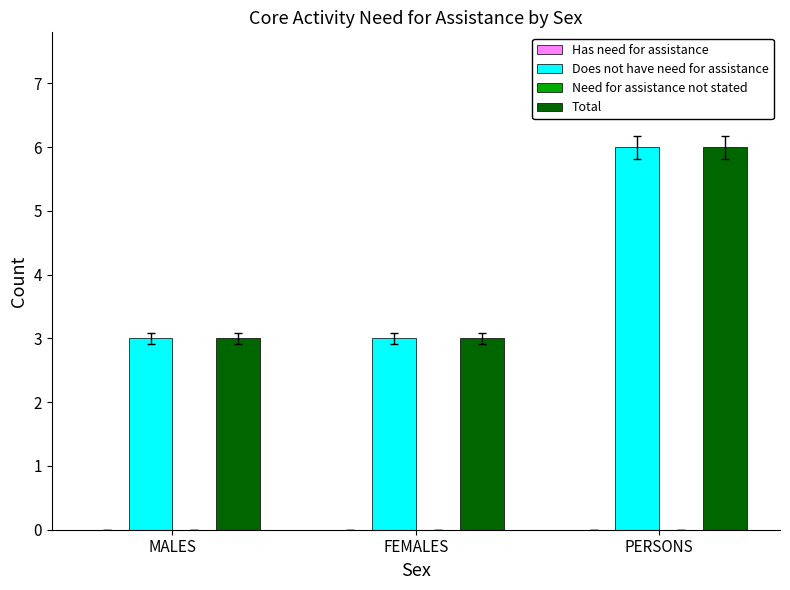

At which category is the sum across all series the highest?

PERSONS